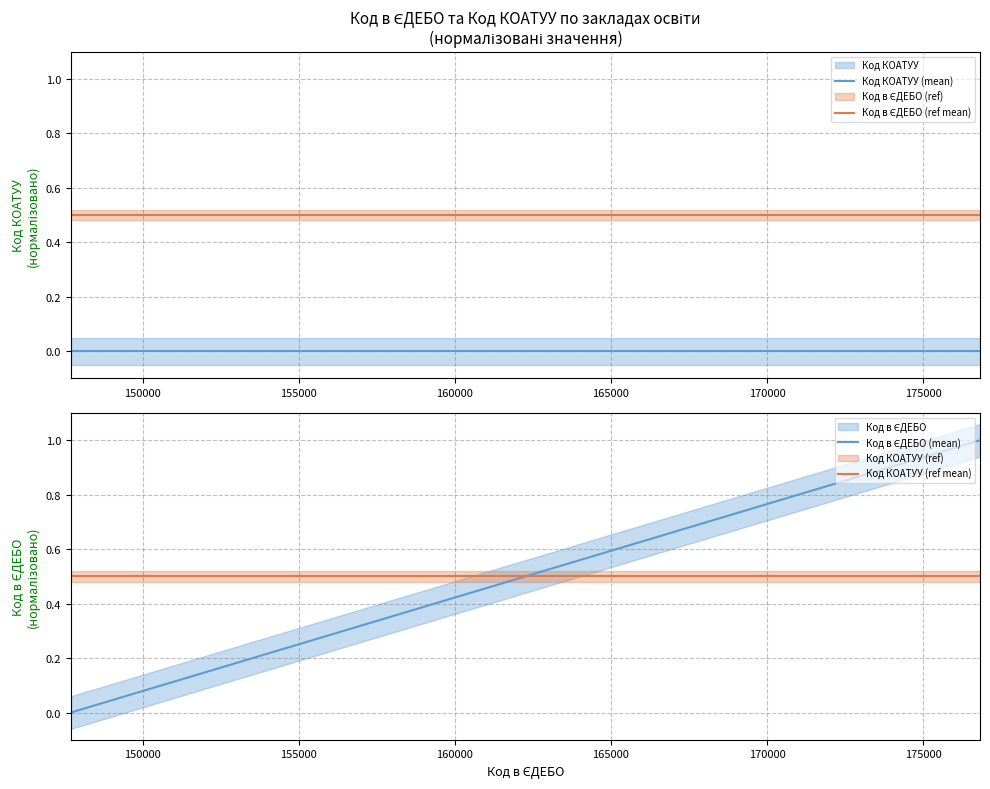

Which series has the largest total across all categories?

Код в ЄДЕБО (mean)